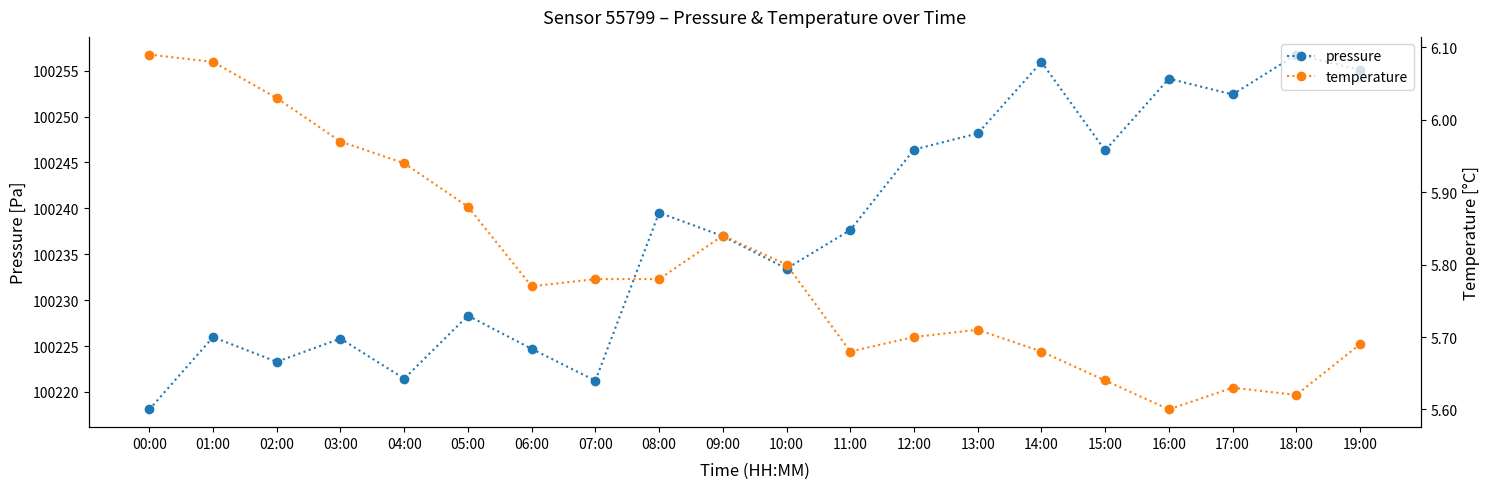

Is it true that pressure equals 39413.7 at 19:00?

False